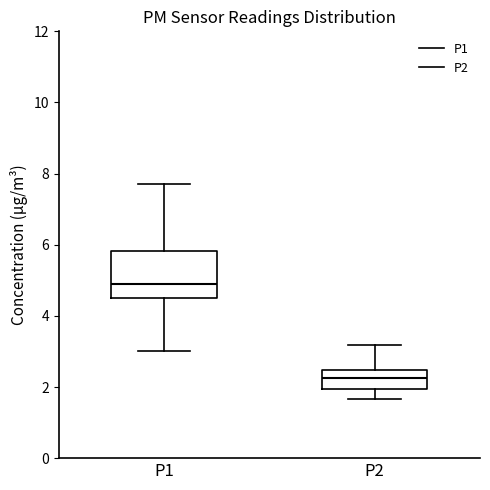

Which box has the lowest median line?

P2